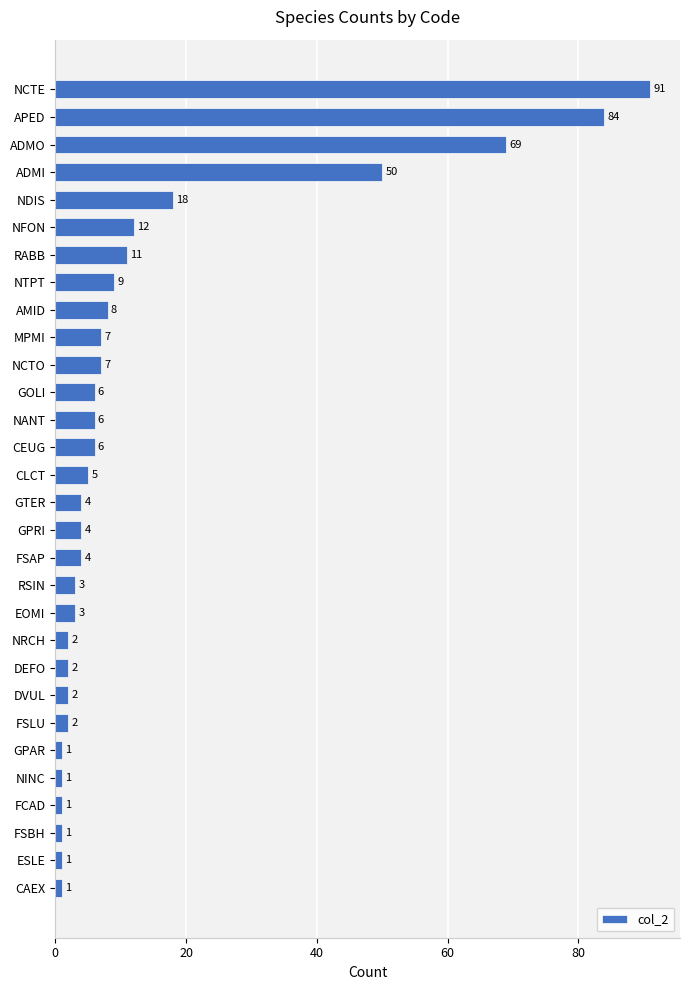

Which label corresponds to the largest value in the chart?

NCTE